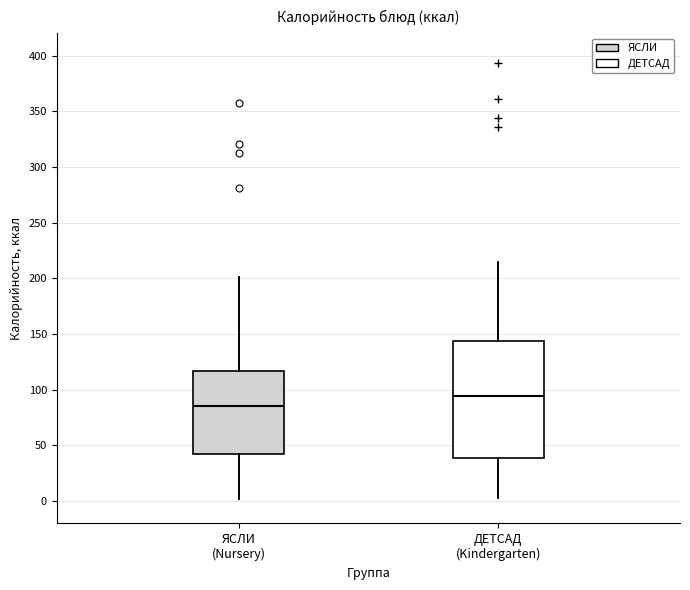

Which box has the lowest median line?

ЯСЛИ (Nursery)